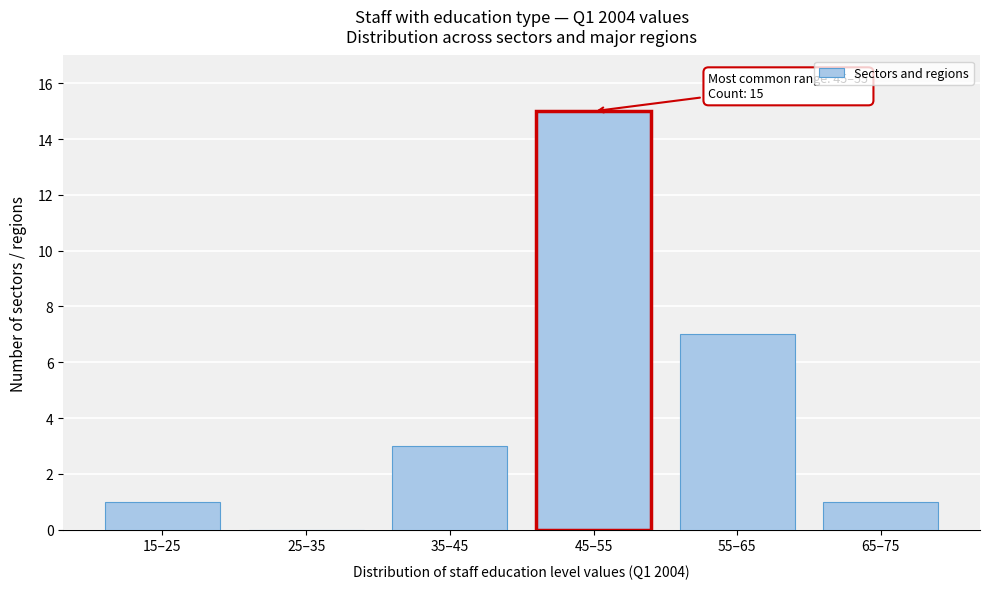

Reading left to right, transcribe all the data shown in this chart.

15–25=1	25–35=0	35–45=3	45–55=15	55–65=7	65–75=1